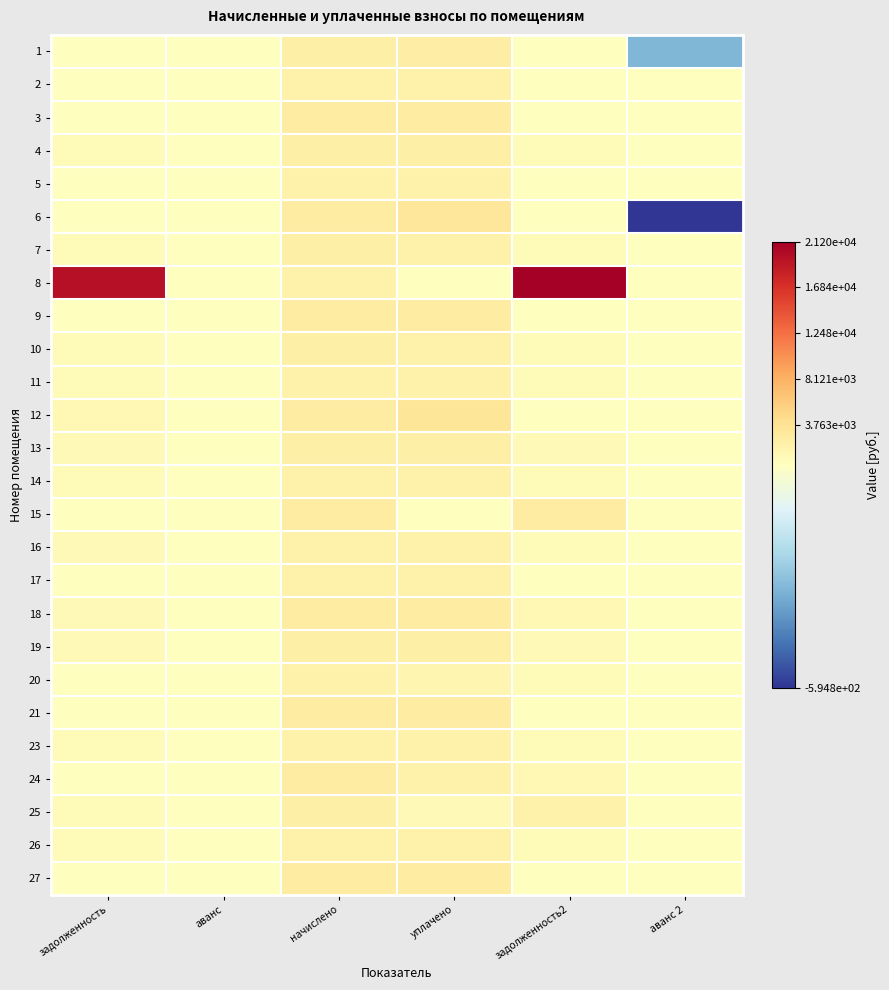

Rank the series by their maximum value, from lowest to highest.

20, 23, 5, 11, 2, 26, 17, 14, 16, 10, 7, 4, 13, 25, 19, 1, 27, 24, 18, 15, 9, 21, 3, 6, 12, 8